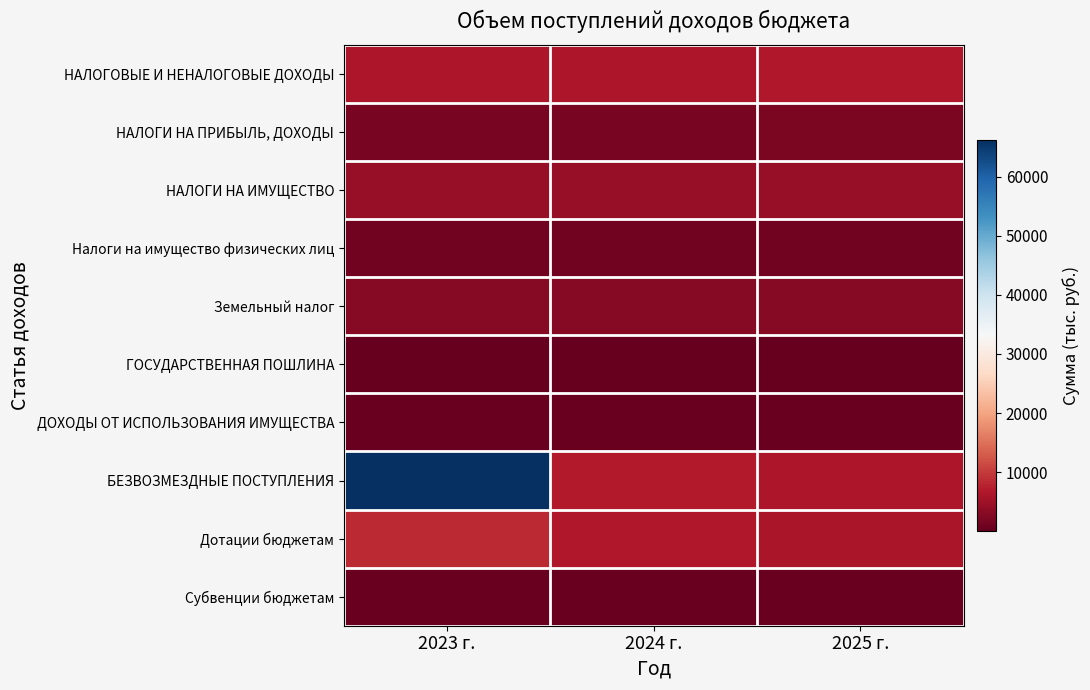

How many categories are shown in the chart?

3